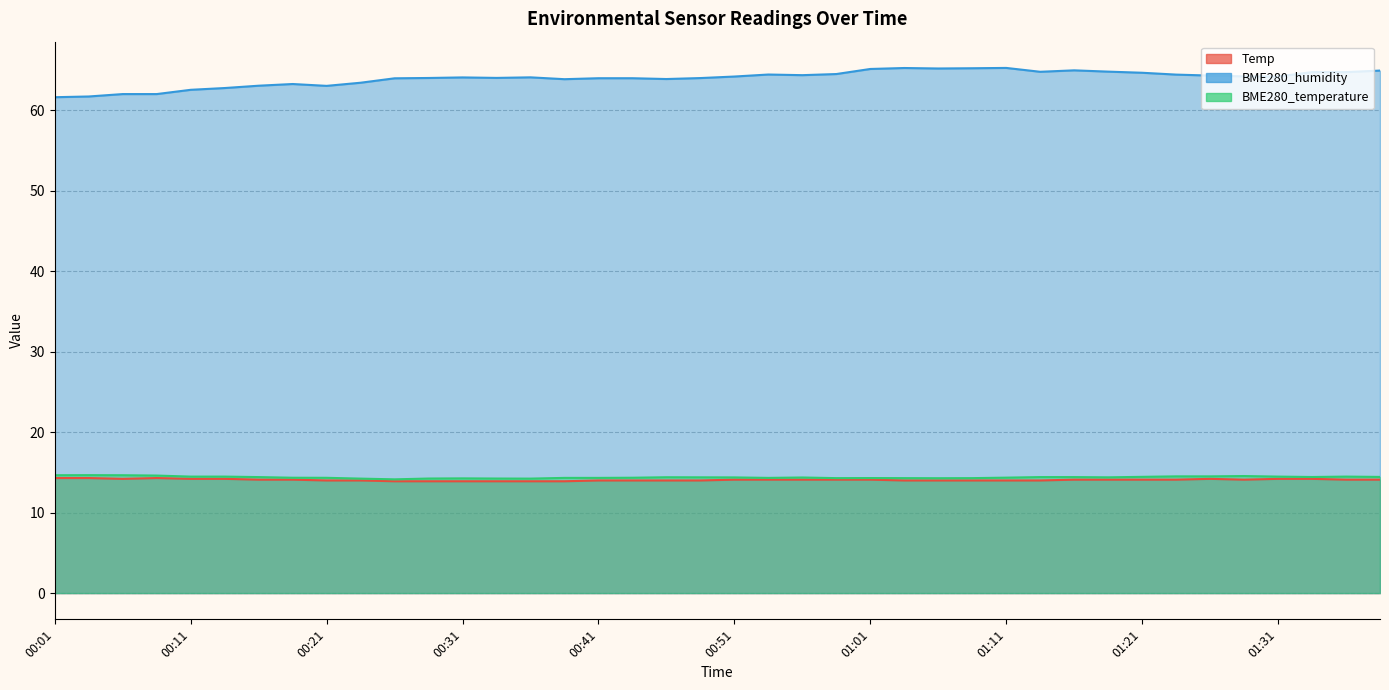

True or false: BME280_humidity and Temp intersect in this chart.

False